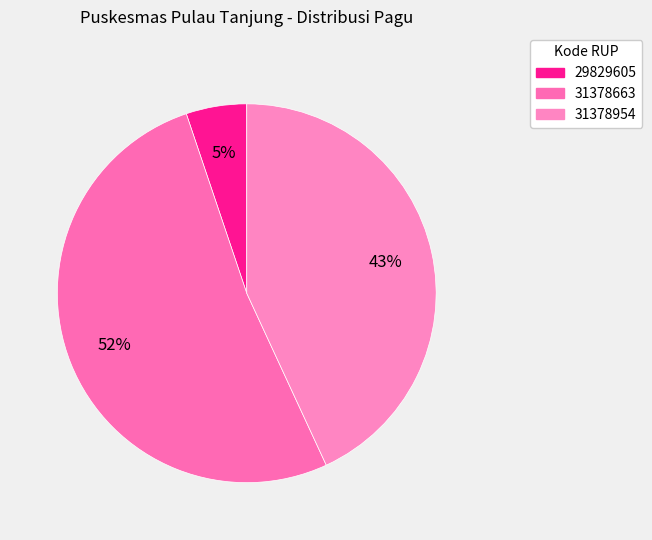

Is there any slice that represents more than half of the pie?

Yes